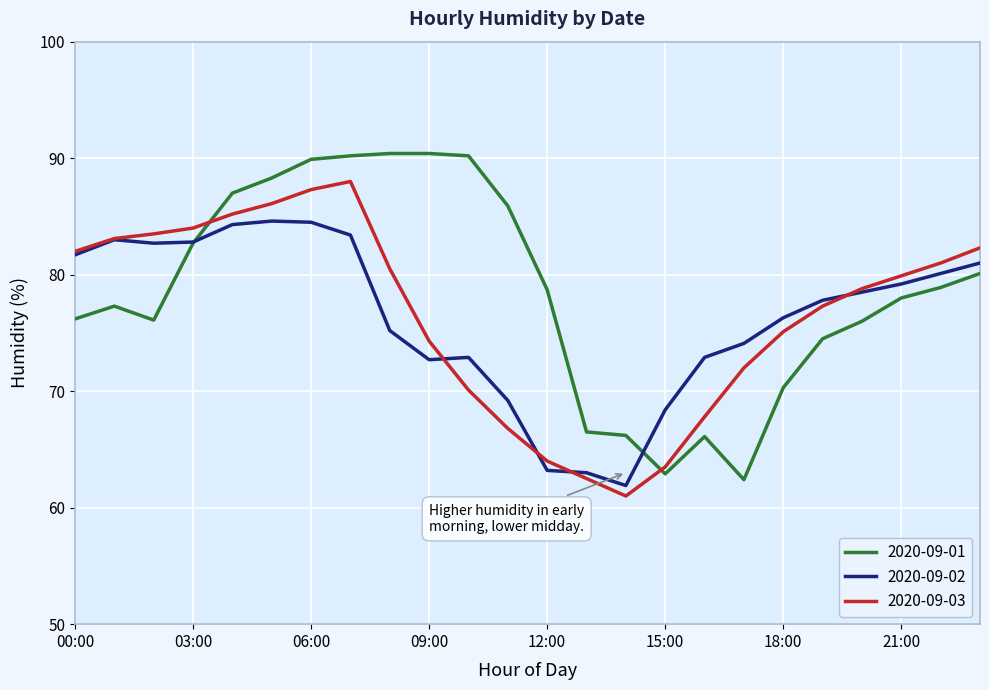

Which series ends up on top after the final intersection of 2020-09-03 and 2020-09-01?

2020-09-03